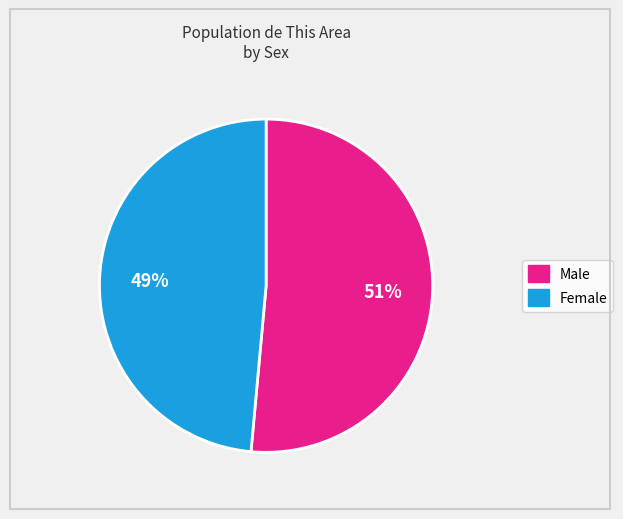

To the nearest percent, what is the average slice percentage?

50%